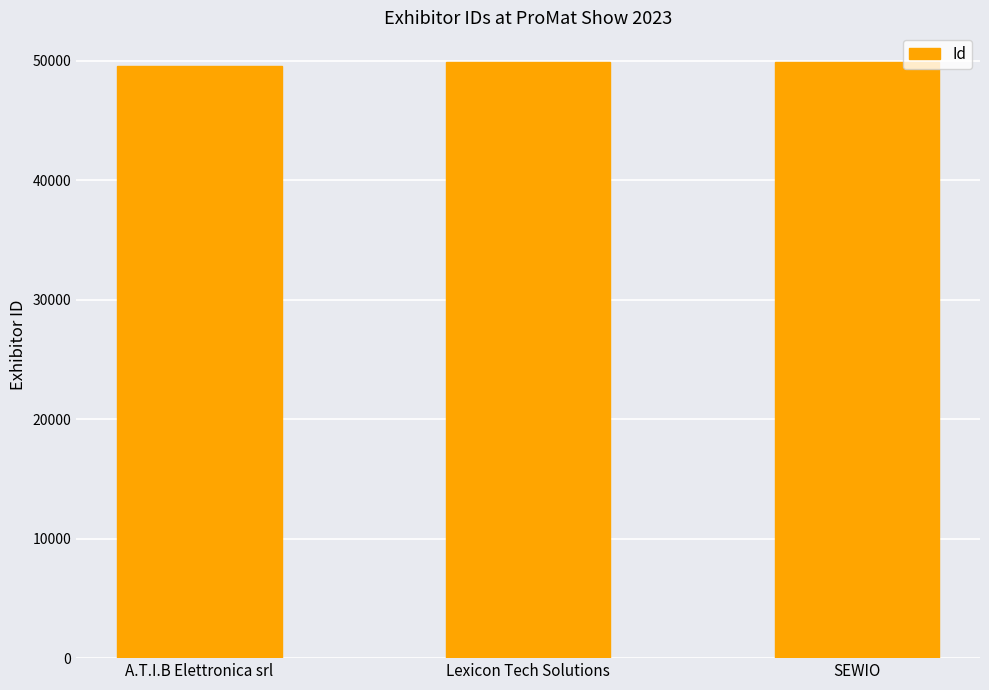

What is the change in value from Lexicon Tech Solutions to SEWIO?

+26